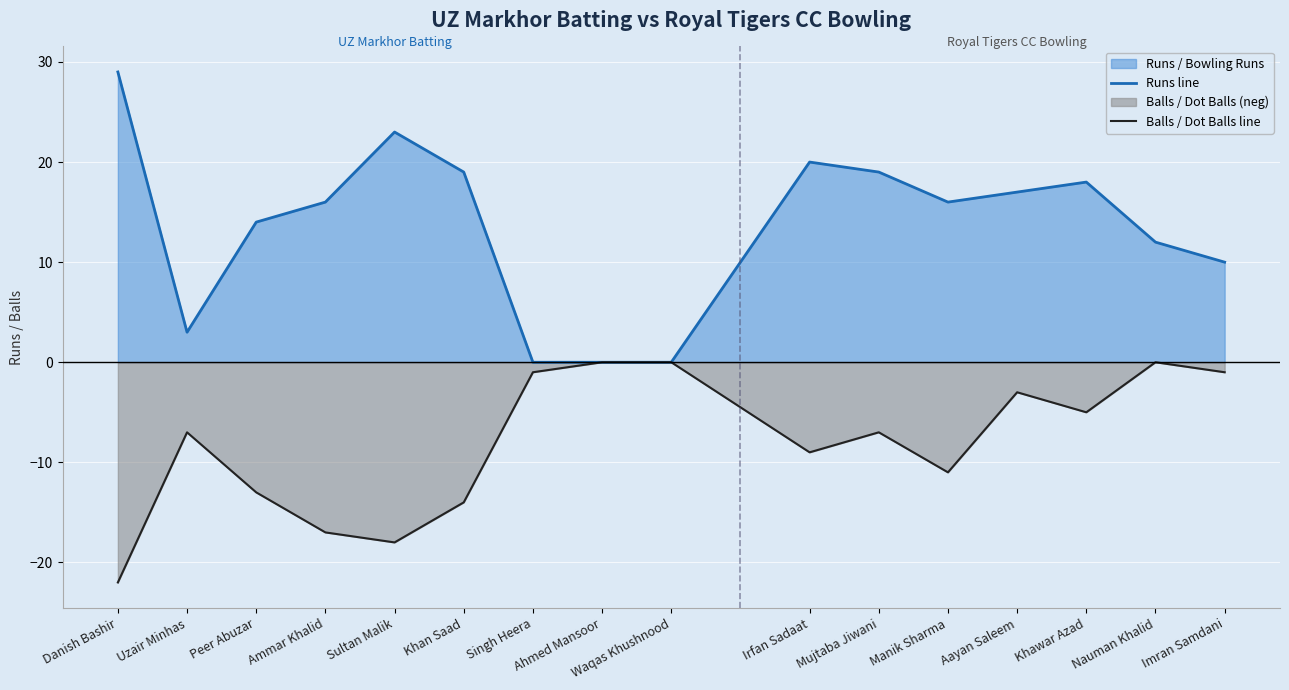

What is the value of the Runs line point at the 11th from the left?

19